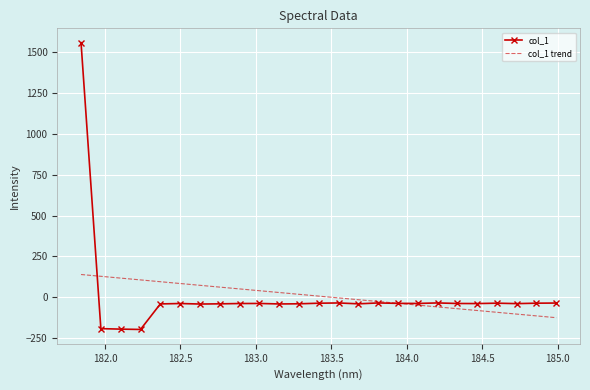

After their last crossing, which series has the higher values: col_1 or col_1 trend?

col_1